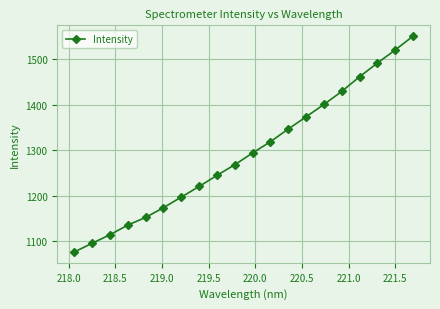

What is the average value?

1293.0